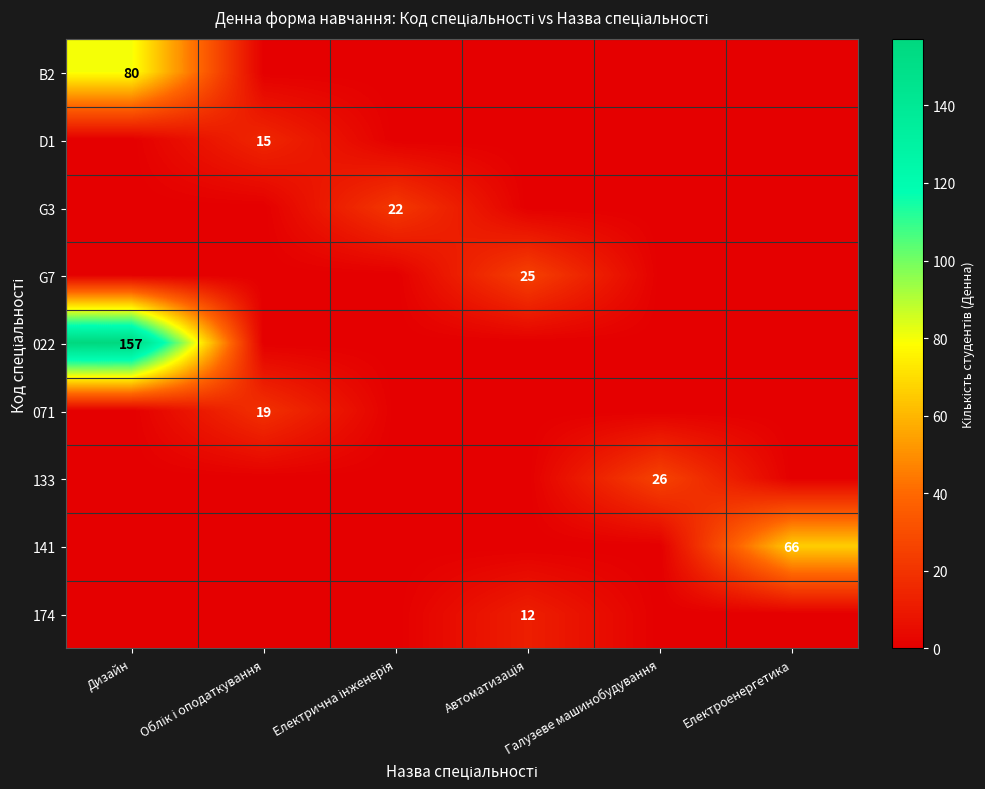

What is the total value across all series at Облік і оподаткування?

34